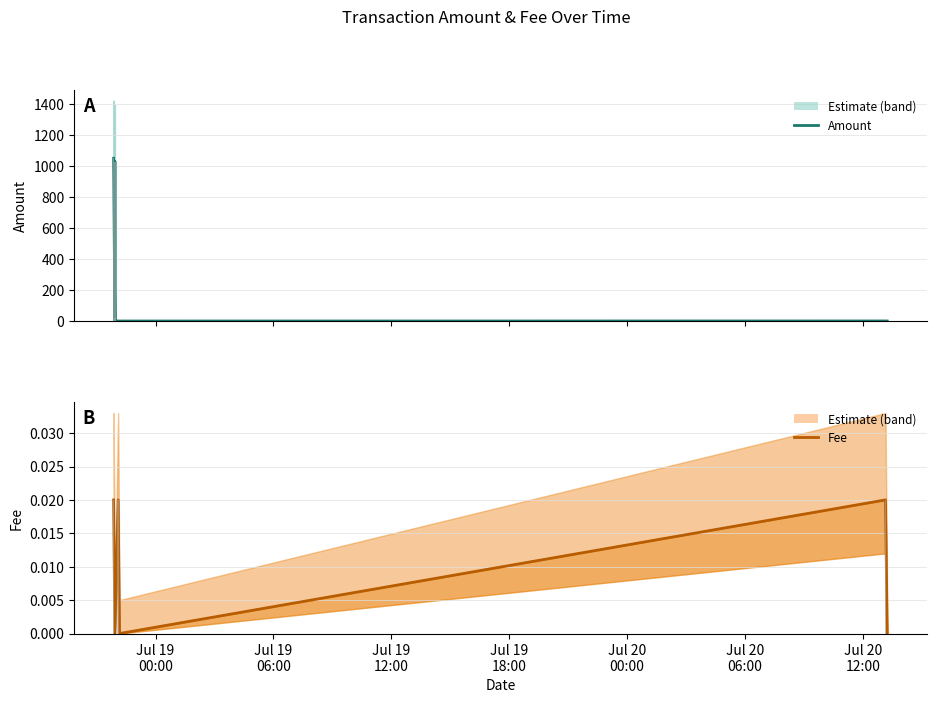

The value of Fee at Jul 19
06:00 is -0.0. True or false?

False